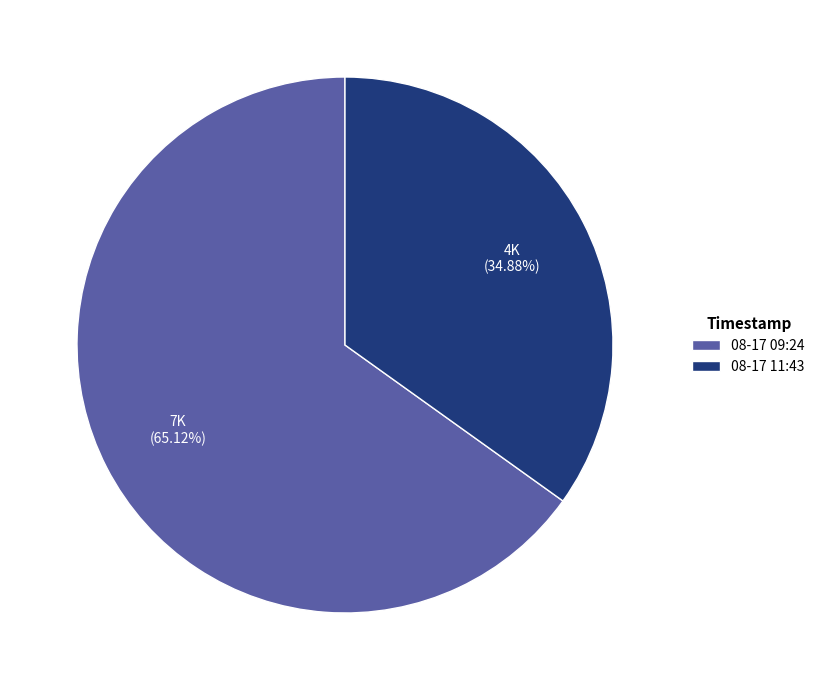

Between 08-17 09:24 and 08-17 11:43, which is larger?

08-17 09:24